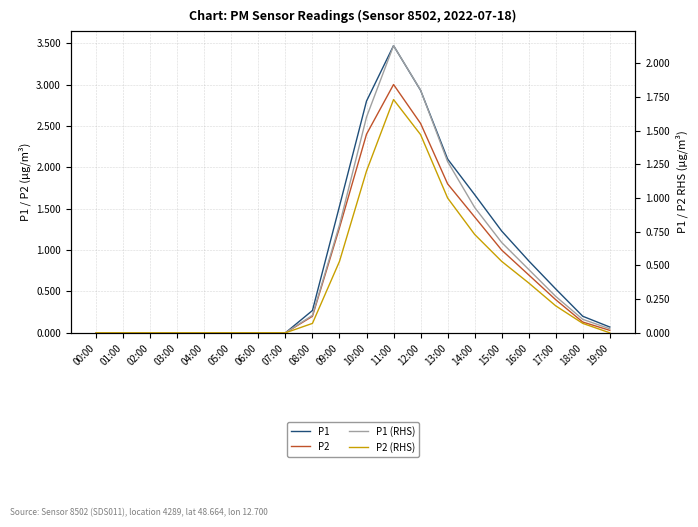

What position from the left is 16:00?

17